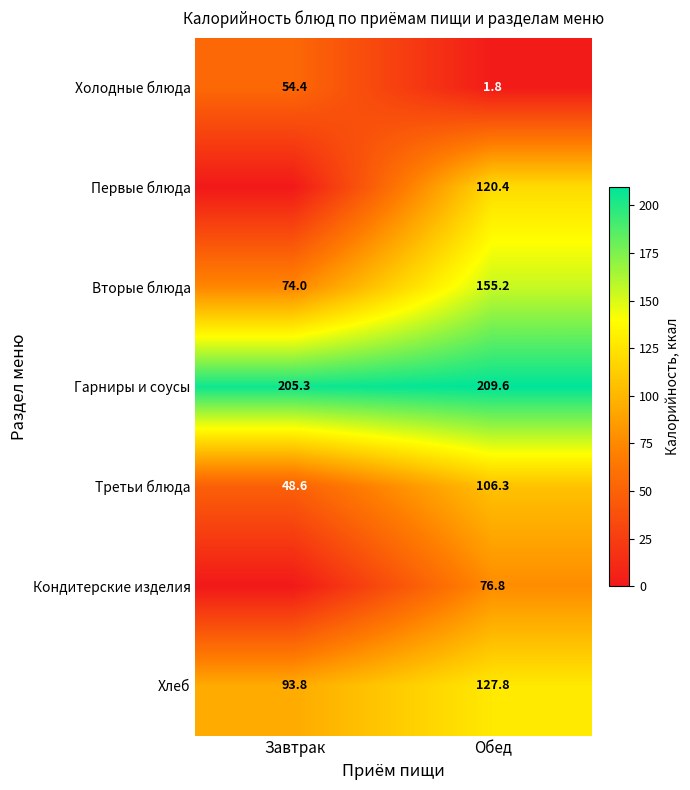

Between Завтрак and Обед, which is larger?

Завтрак